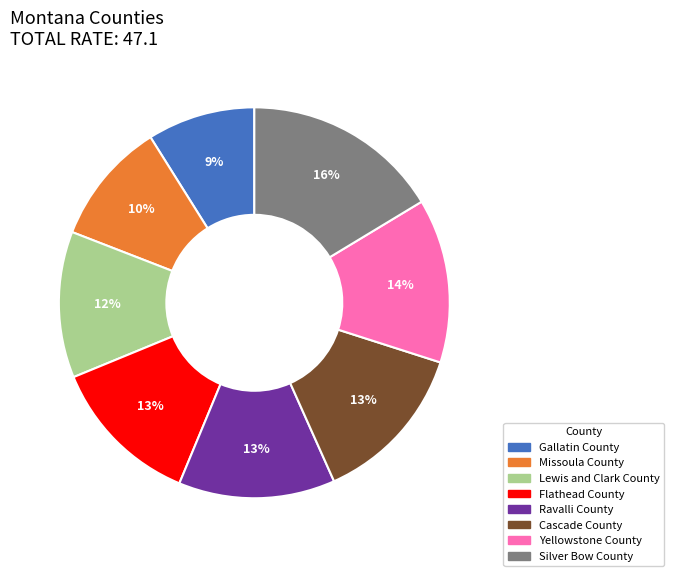

Do Gallatin County and Flathead County together represent more than half of the pie?

No